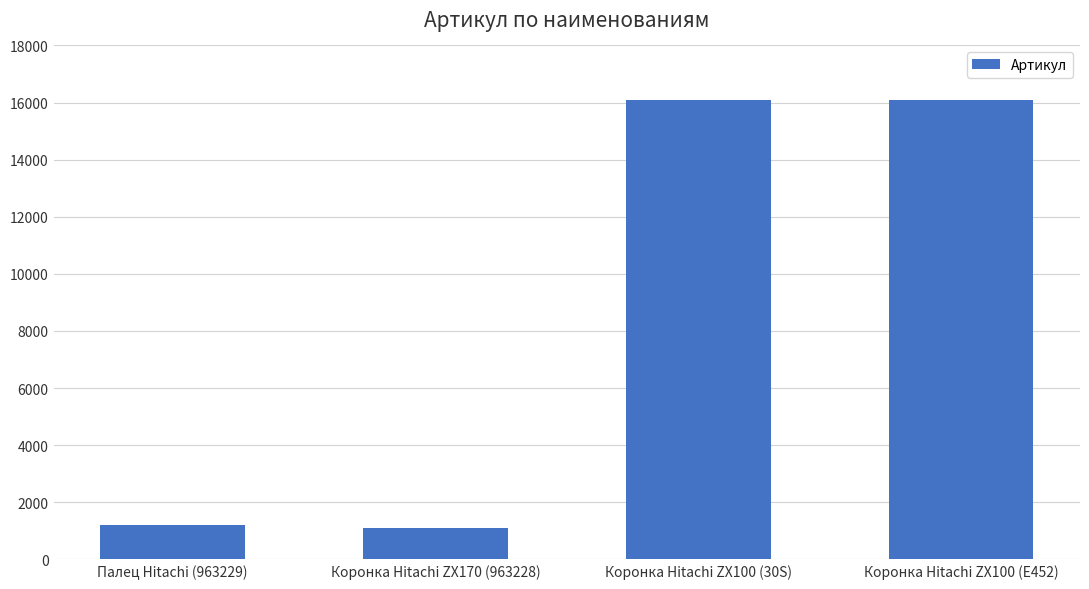

What is the sum of the values at Коронка Hitachi ZX100 (30S) and Коронка Hitachi ZX100 (E452)?

32145